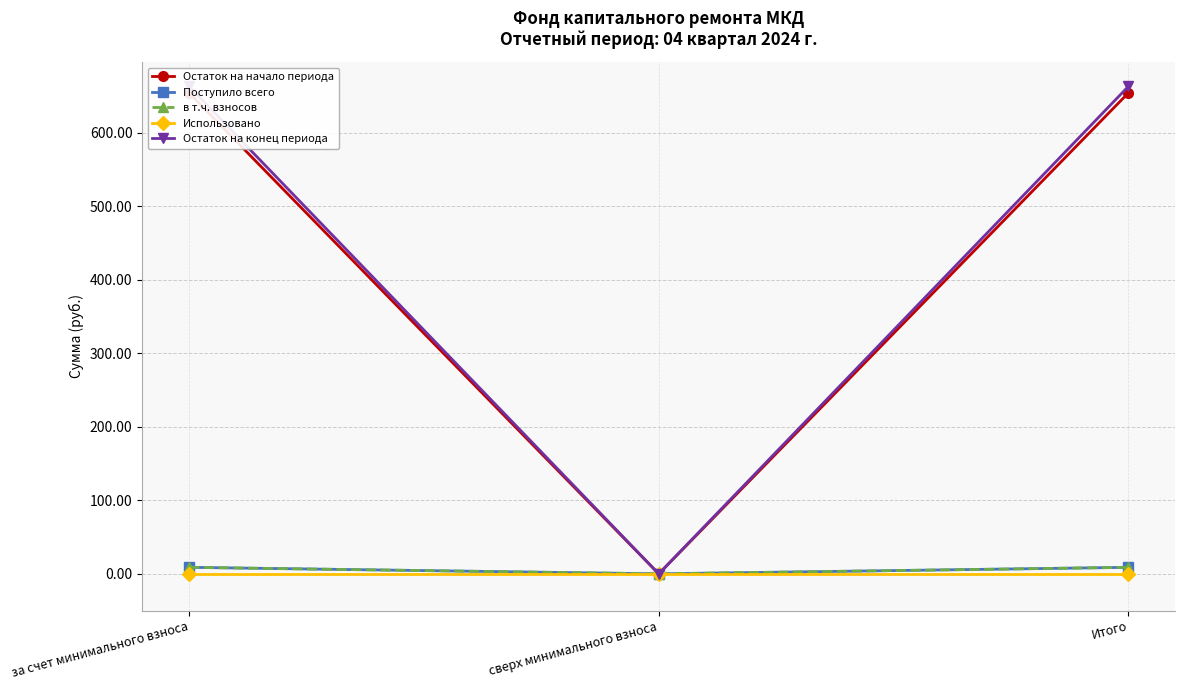

Which series has the largest total across all categories?

Остаток на конец периода